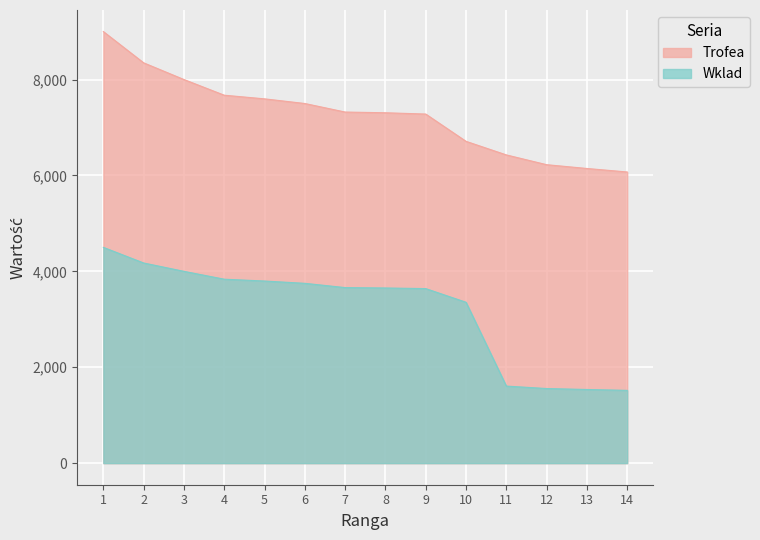

At which category does the chart reach its peak across all series?

1